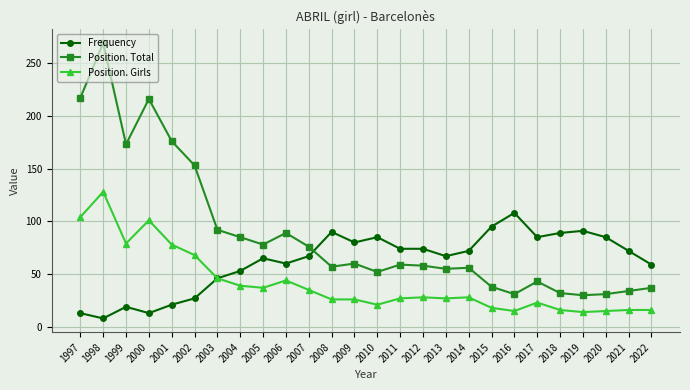

Rank the series at 2004 from highest to lowest value.

Position. Total, Frequency, Position. Girls